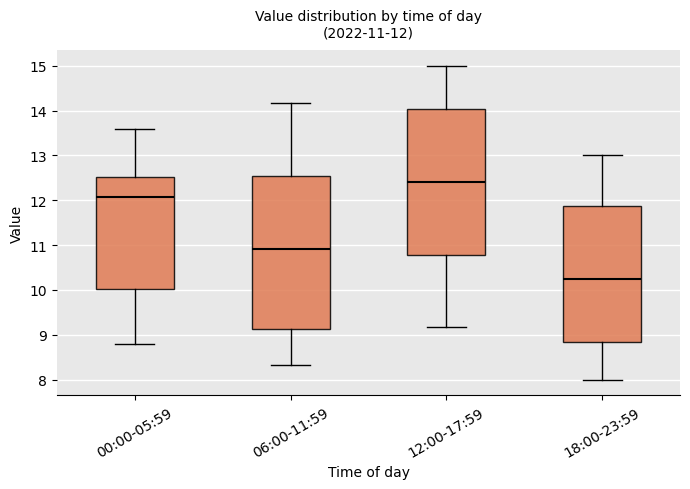

Which box is the tallest, from its lower edge to its upper edge?

06:00-11:59